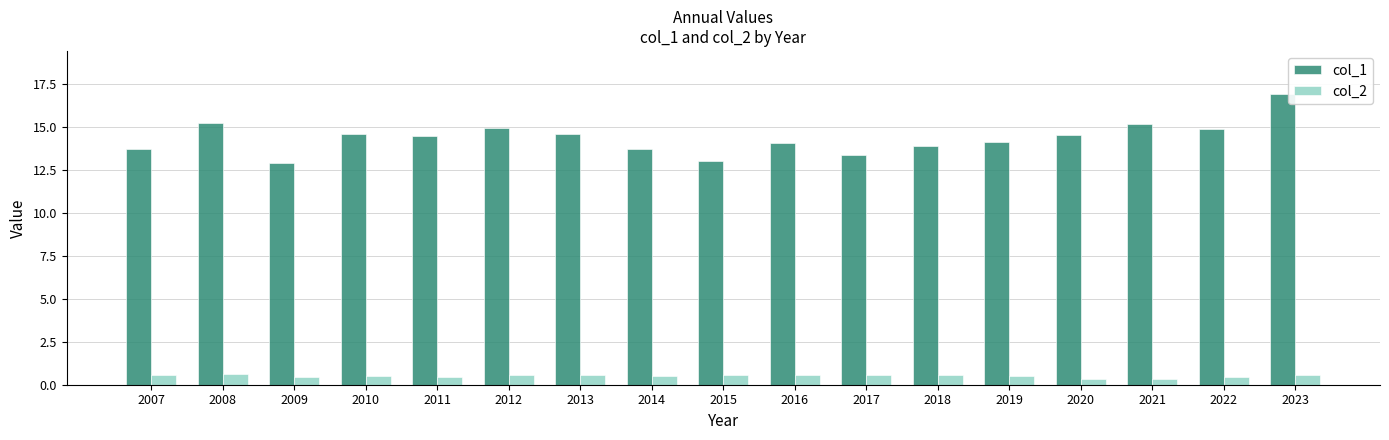

What is the value of the col_2 bar at the 12th from the left?

0.6